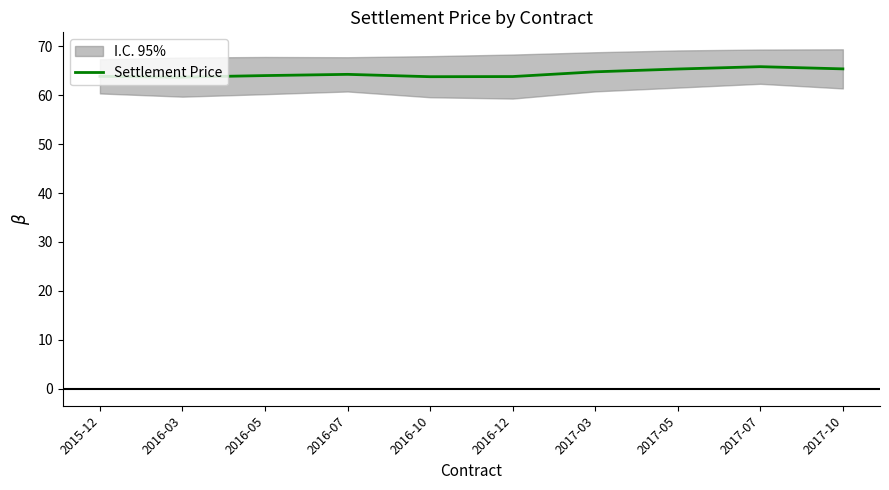

Read the value at 2016-12.

63.8